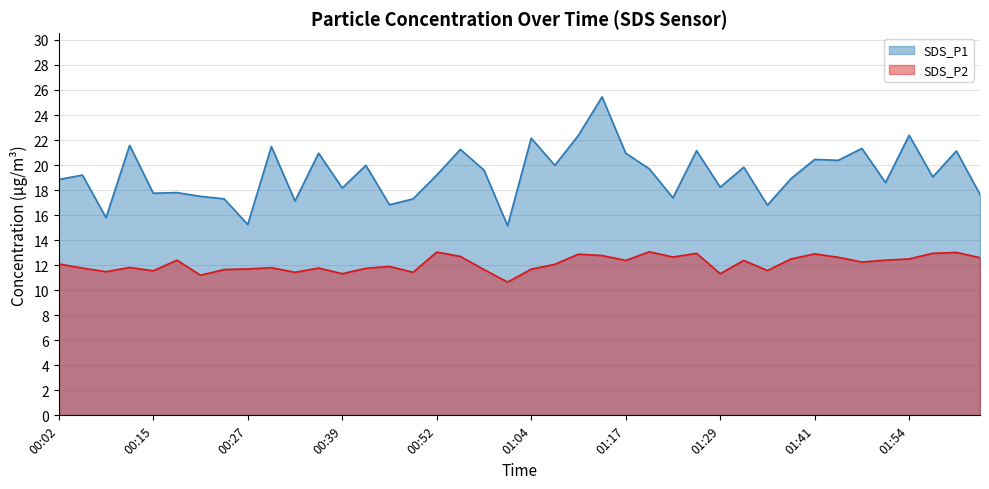

Between 00:18 and 01:10, which series saw the biggest shift?

SDS_P1